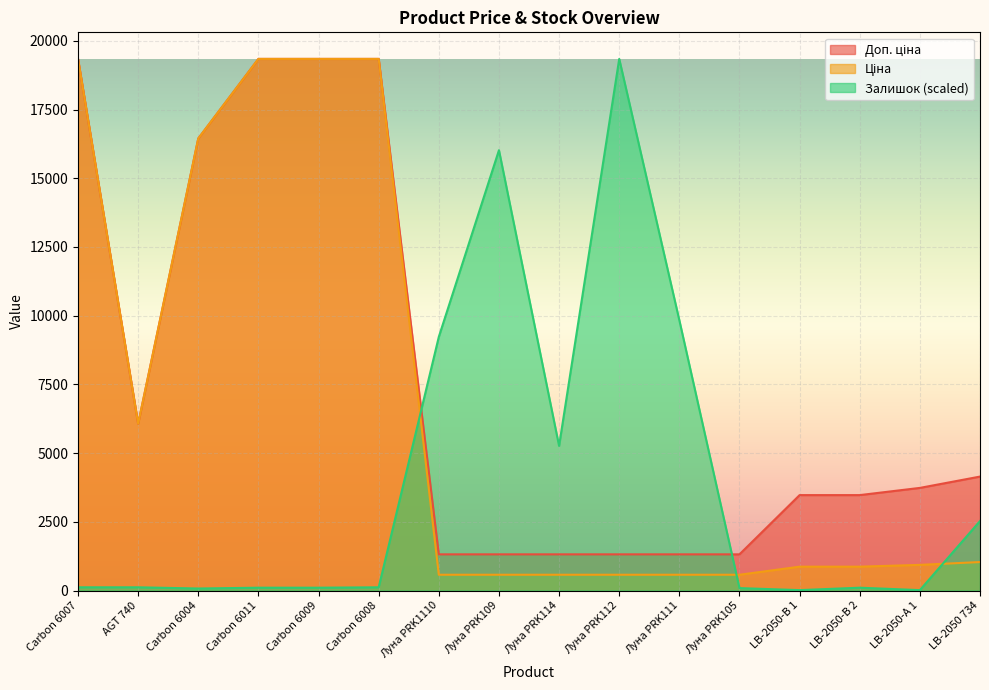

What is the spread (max minus min) of values at Луна PRK112?

18768.6